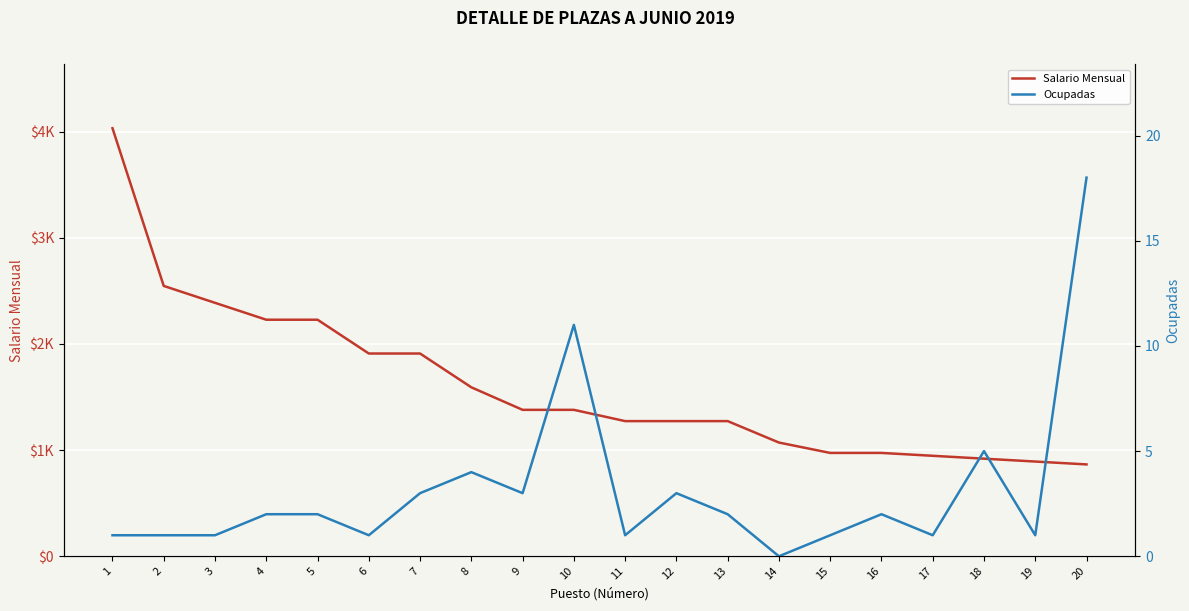

The Ocupadas series shows 1.5 at 15. True or false?

False